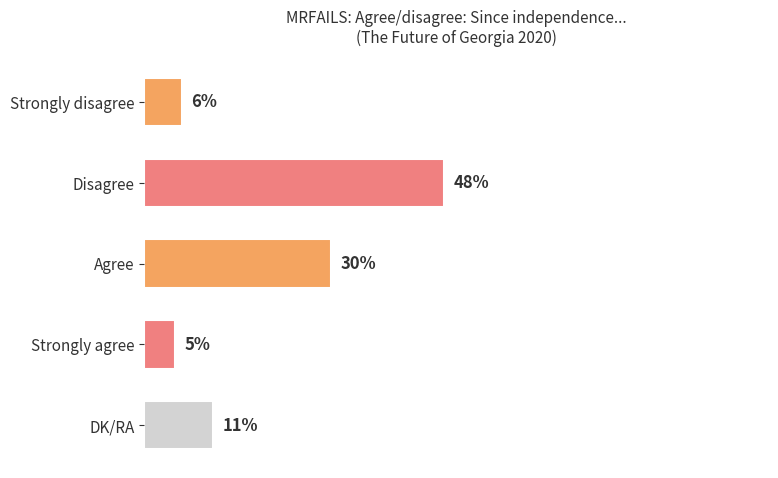

At which category does the chart reach its minimum across all series?

Strongly agree